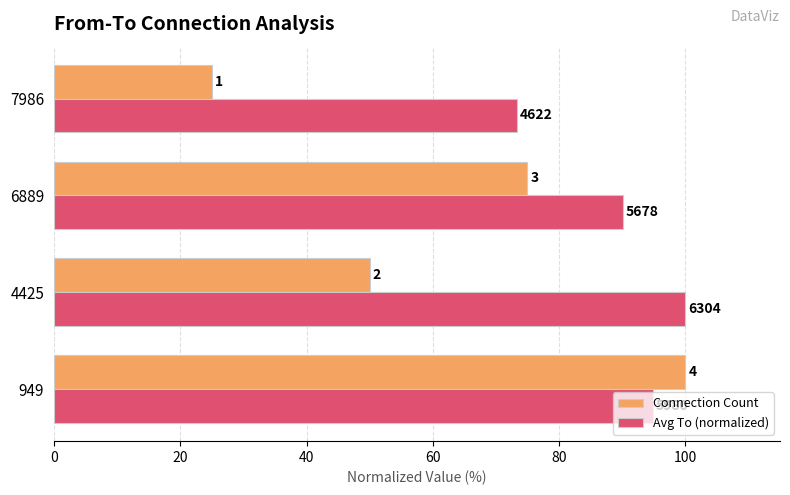

What is the sum of all Avg To (normalized) values?

358.3